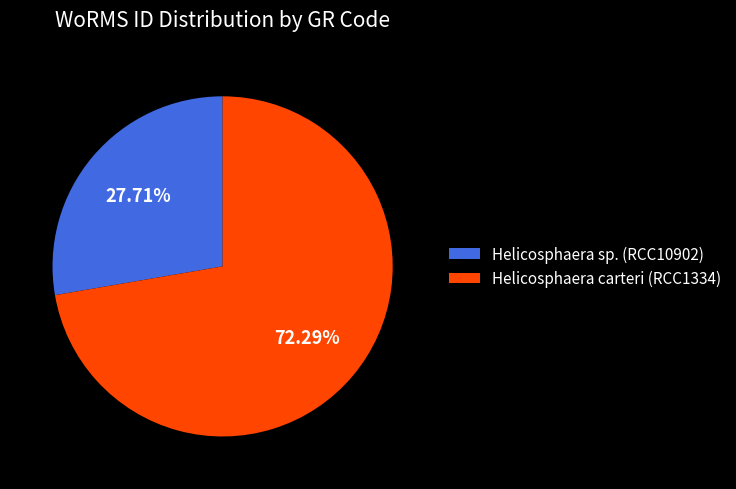

To the nearest percent, what is the difference between the largest and smallest slice percentages?

45%